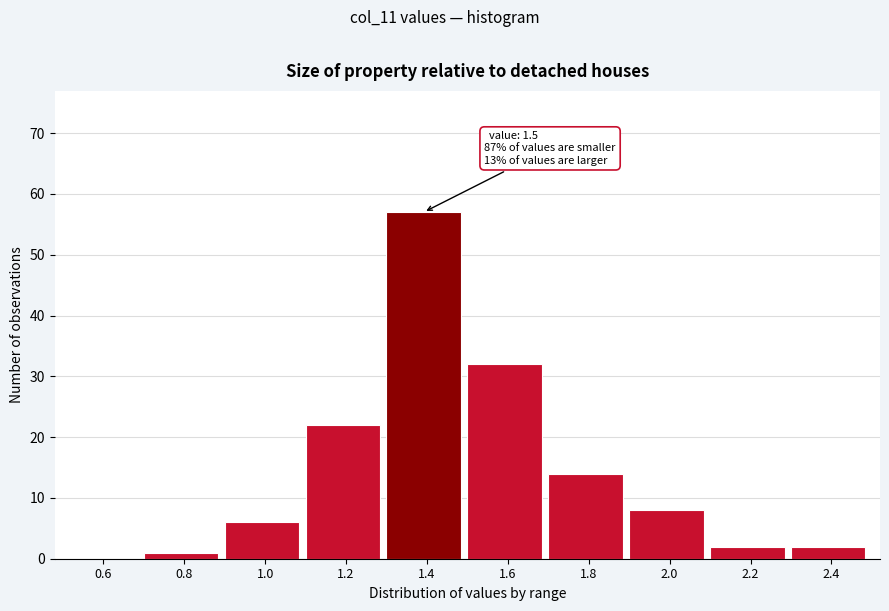

Reading right to left, list all the values displayed in this chart.

2.4=2	2.2=2	2.0=8	1.8=14	1.6=32	1.4=57	1.2=22	1.0=6	0.8=1	0.6=0